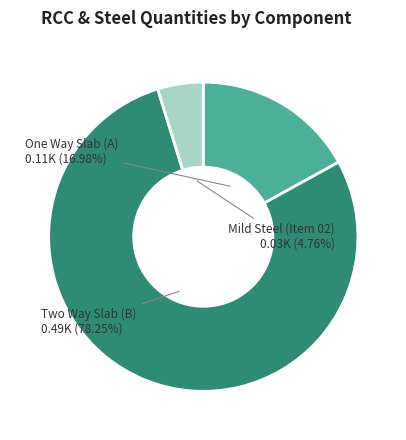

Is there a majority slice in this chart?

Yes